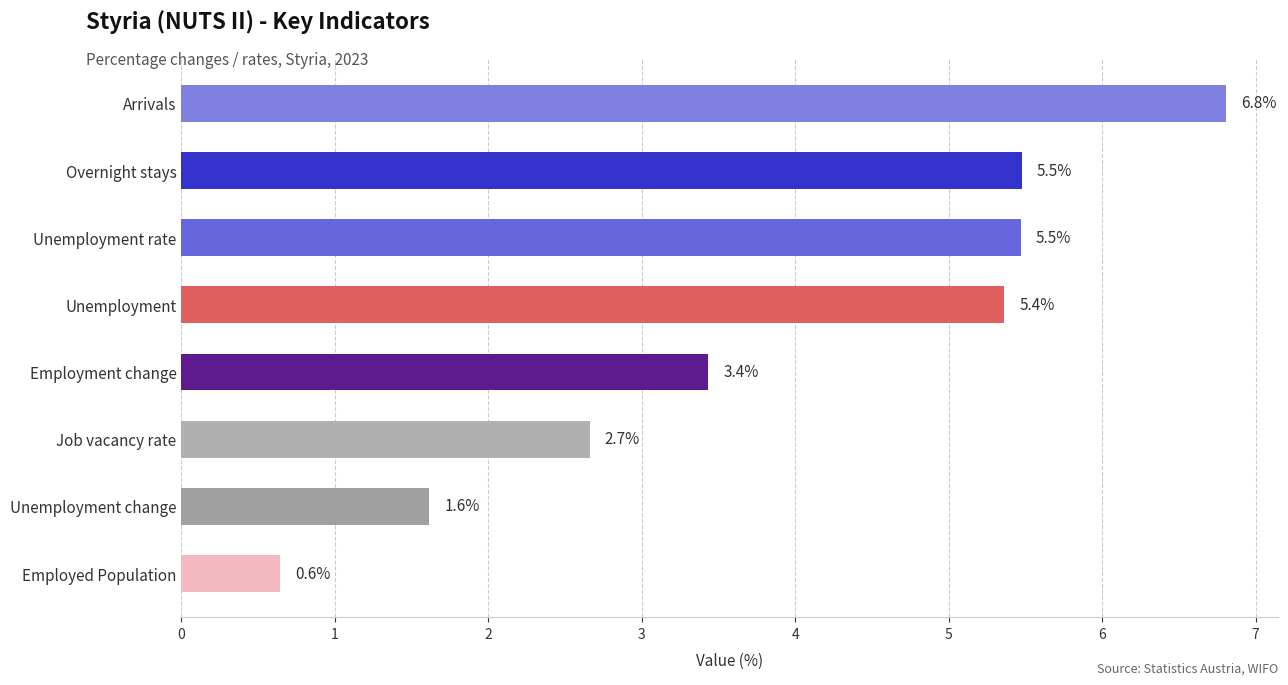

Reading top to bottom, what are all the values shown in this chart?

6.8	5.5	5.5	5.4	3.4	2.7	1.6	0.6